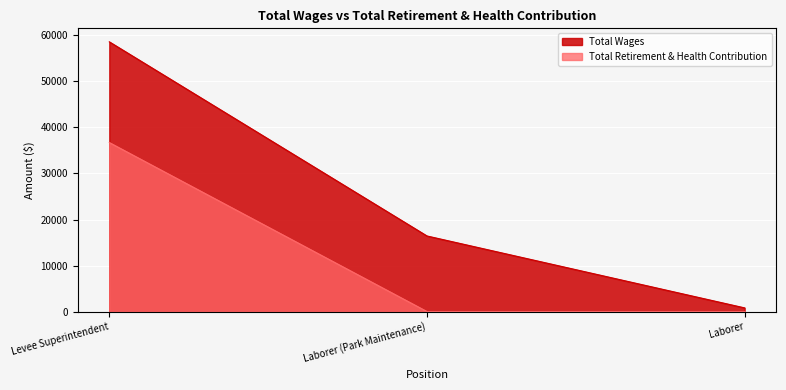

What are all the series names shown in the legend?

Total Wages, Total Retirement & Health Contribution